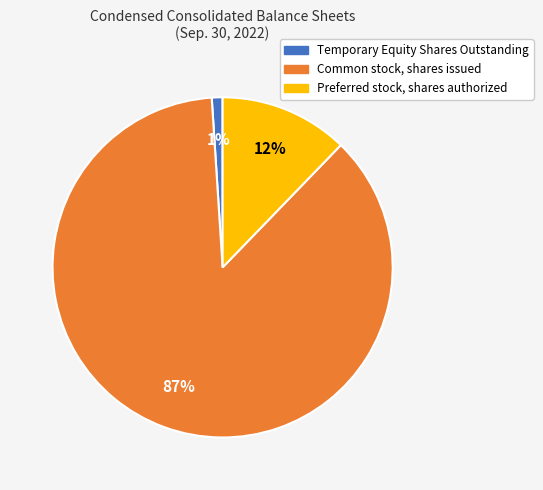

What is the smallest slice in the pie chart?

Temporary Equity Shares Outstanding